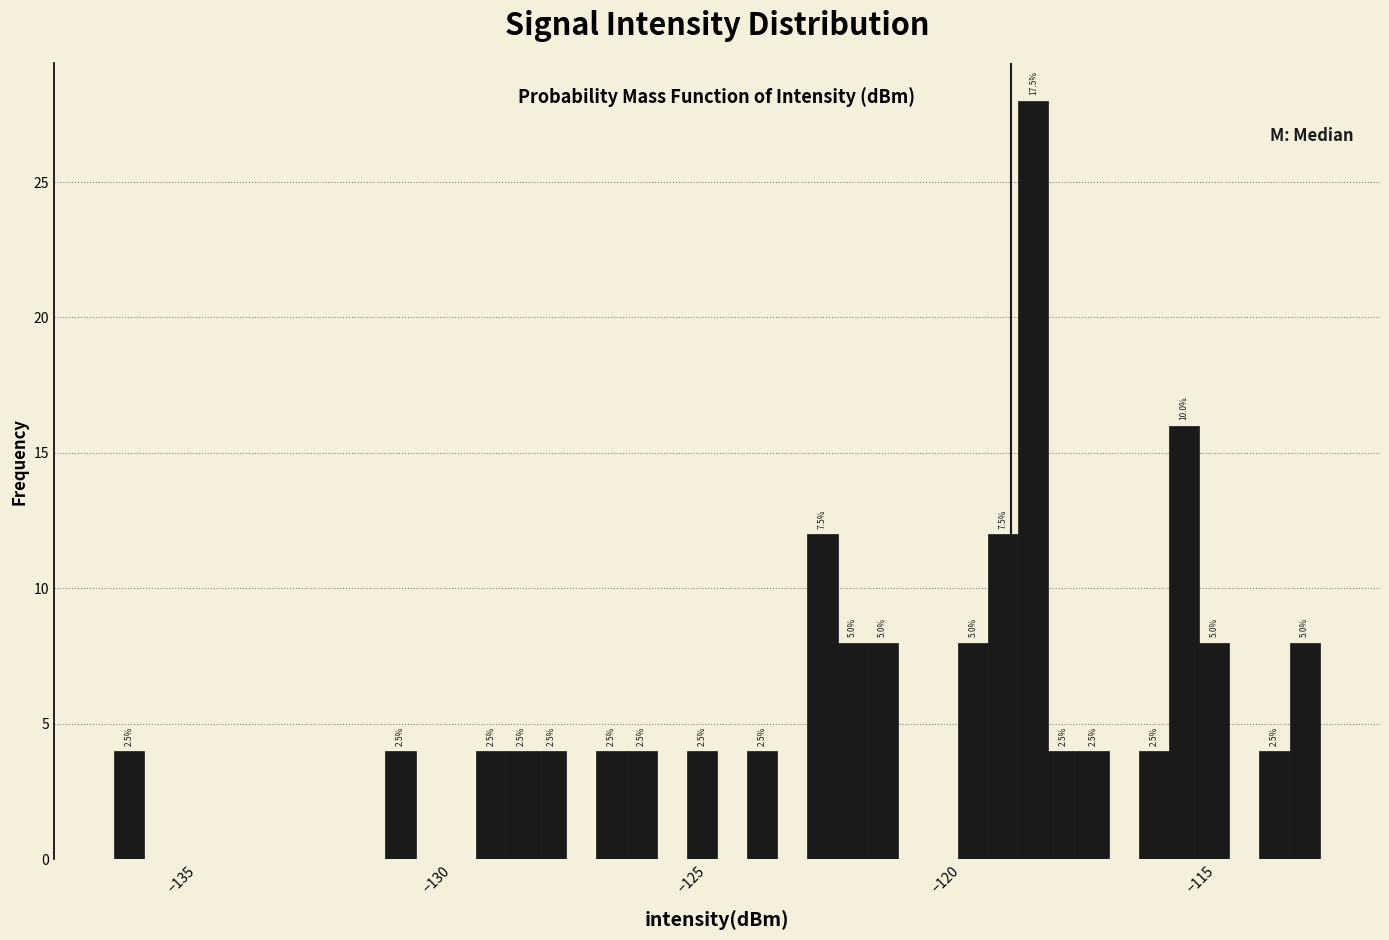

Read against the x-axis, roughly where is the centre of the tallest bar?

-118.5